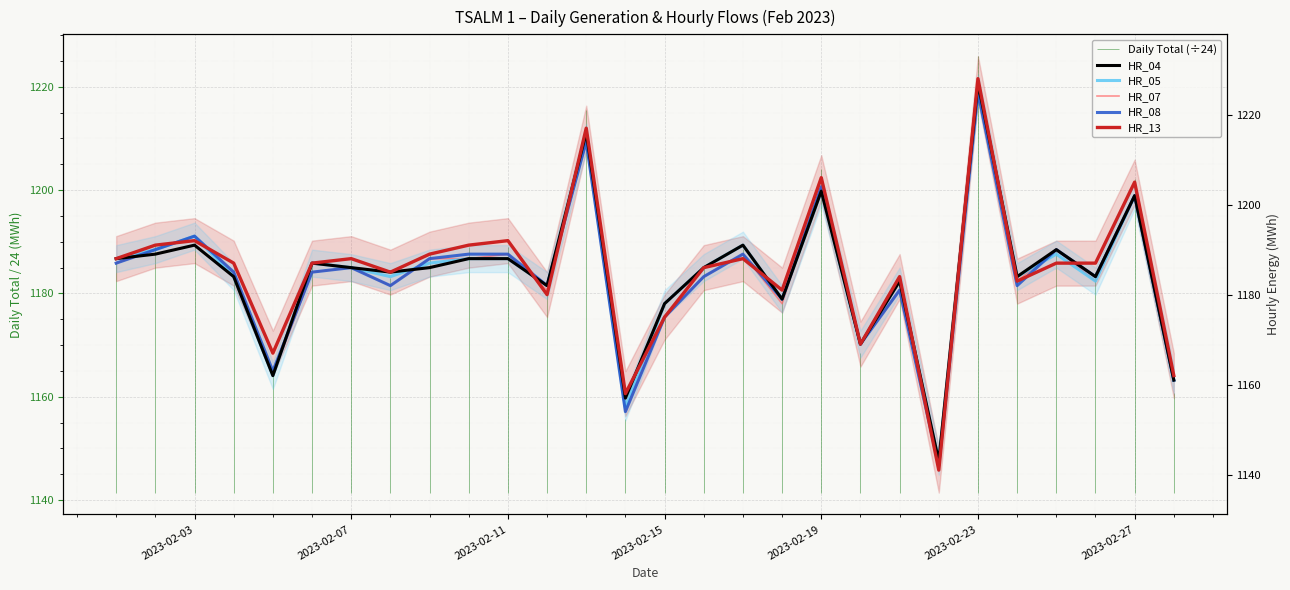

Which series has the largest range (max minus min)?

HR_13